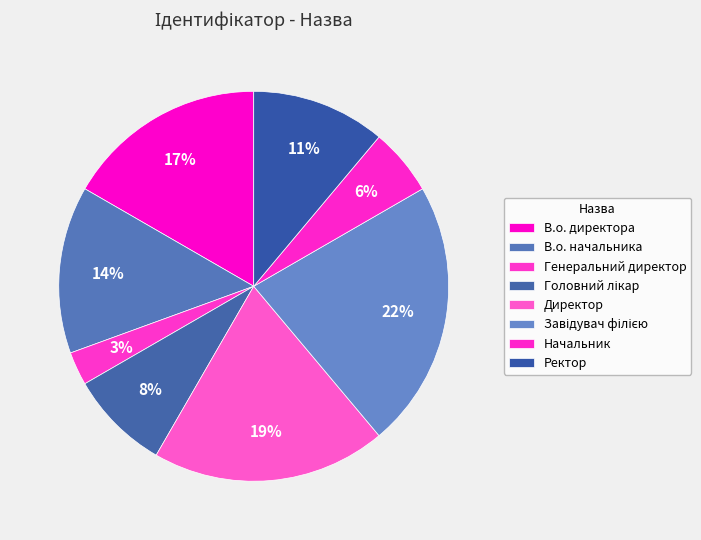

Rank the categories by value from highest to lowest.

Завідувач філією, Директор, В.о. директора, В.о. начальника, Ректор, Головний лікар, Начальник, Генеральний директор